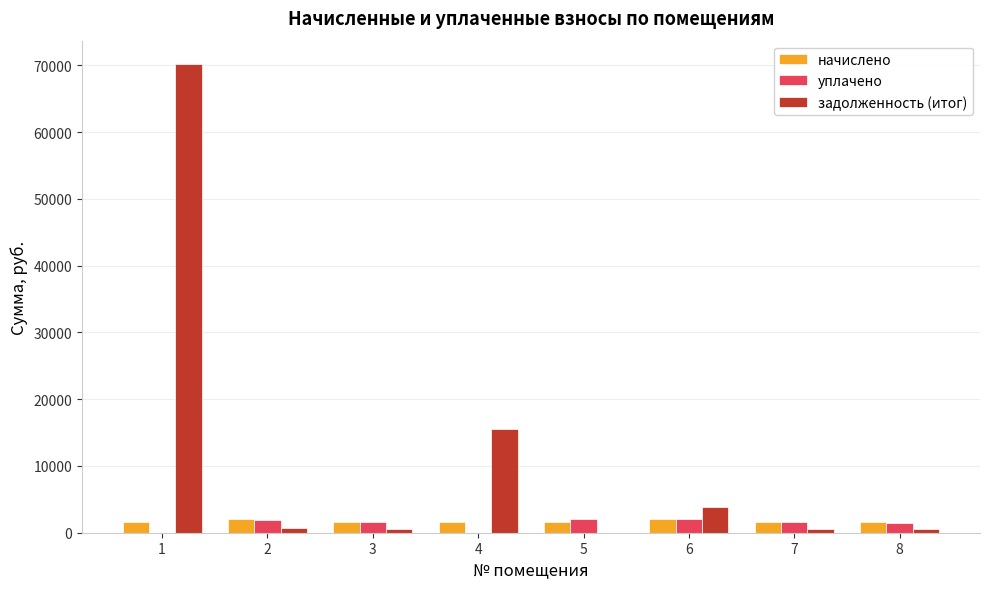

Which series has the largest total across all categories?

задолженность (итог)